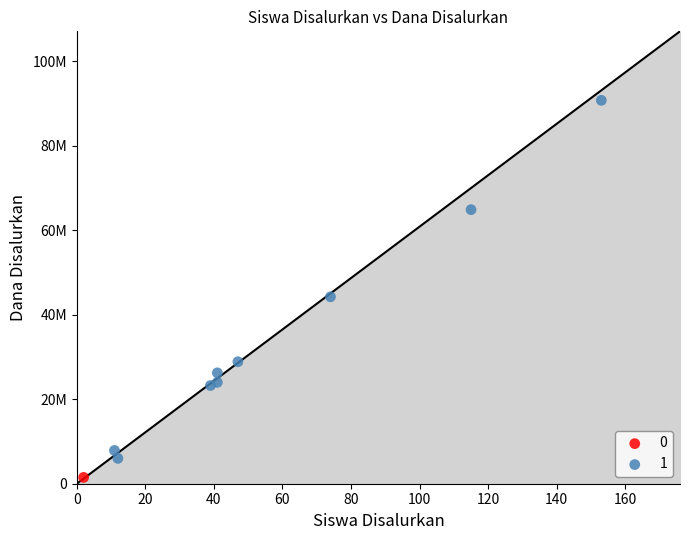

What are all the series names shown in the legend?

0, 1